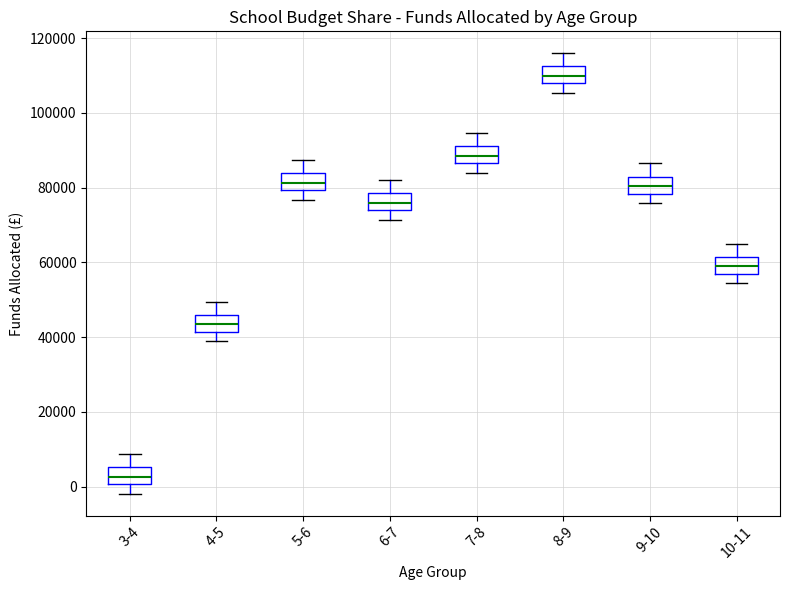

Where is the lower edge of the box for 5-6 on the y-axis? The values are not printed on the chart, so give them approximately, as read against the axis.

80000